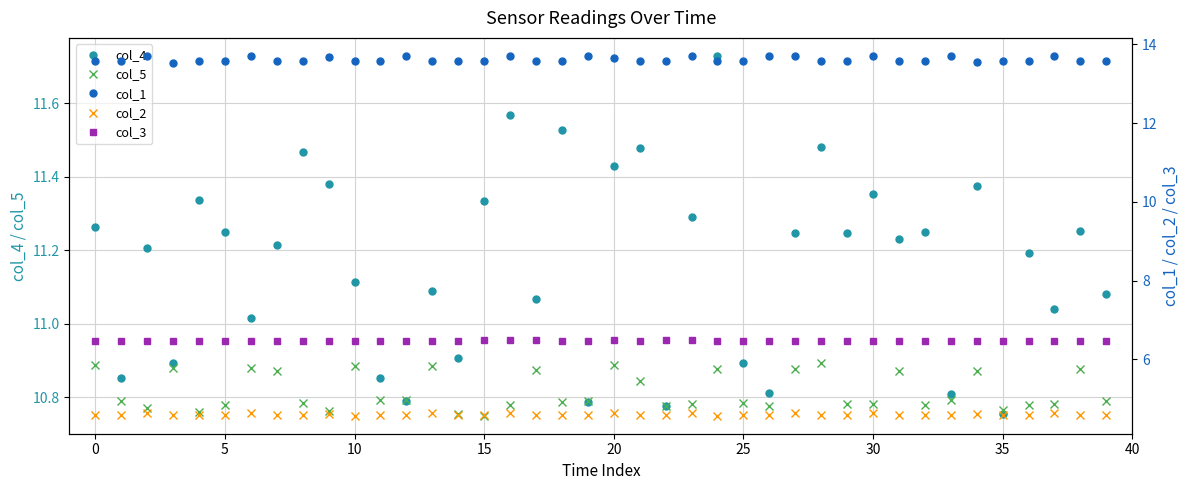

What is the maximum value for col_2?

4.6